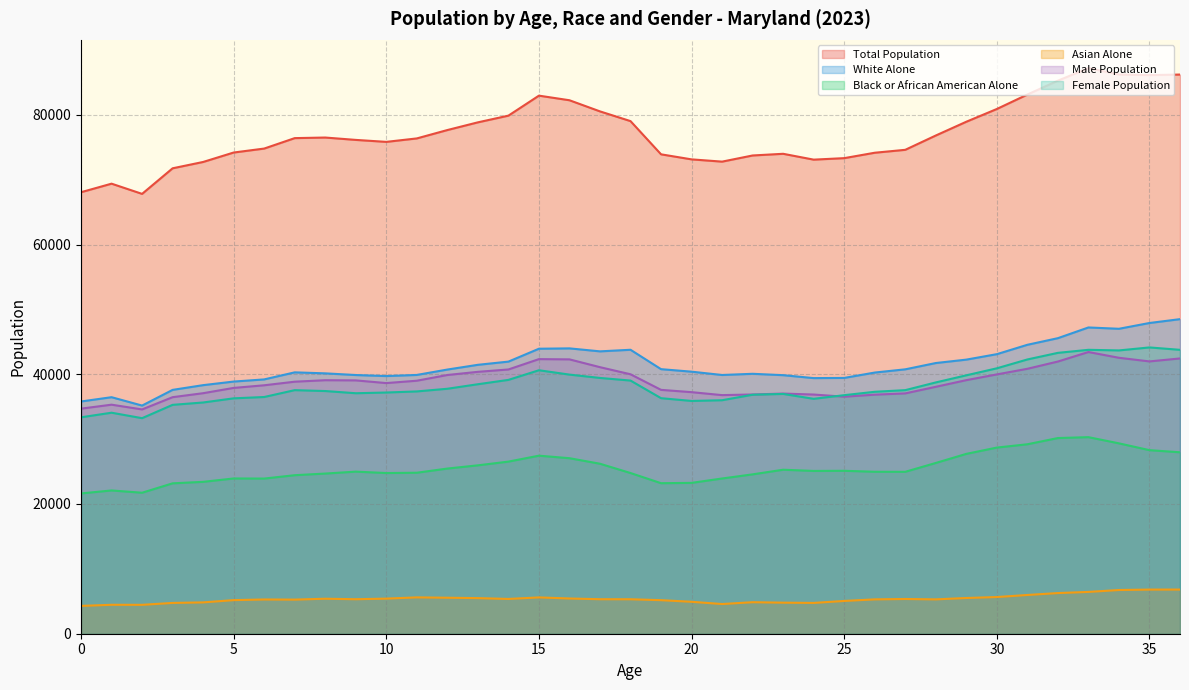

Does the chart display data point markers on the line(s)?

No